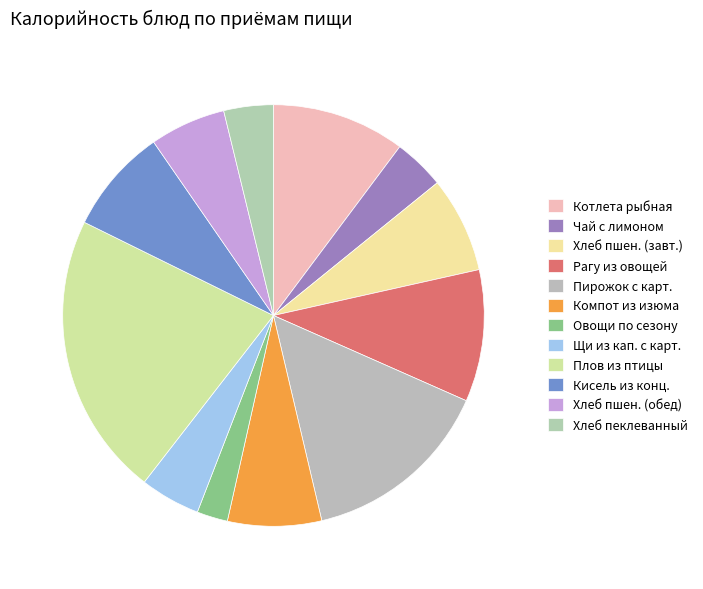

Which slice is the largest?

плов из птицы